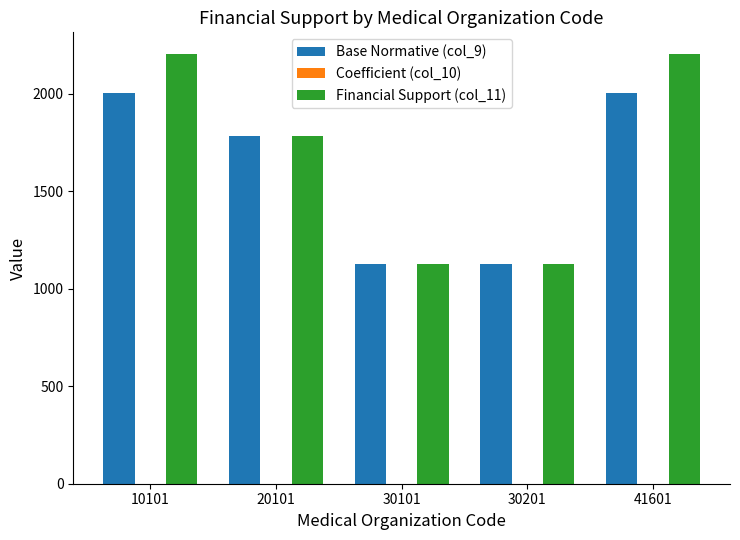

What is the sum of all Financial Support (col_11) values?

8449.5